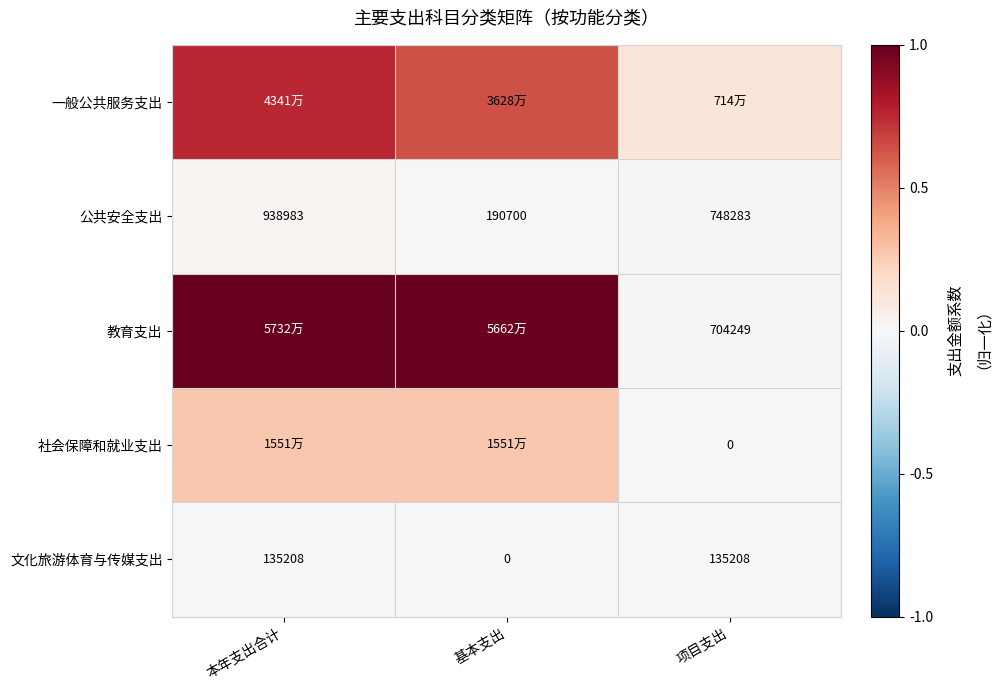

What is the total value across all series at 本年支出合计?

2.0